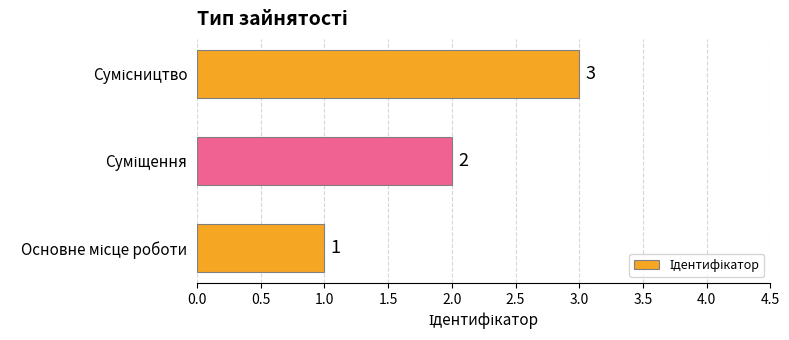

How many values are between 1 and 3?

3